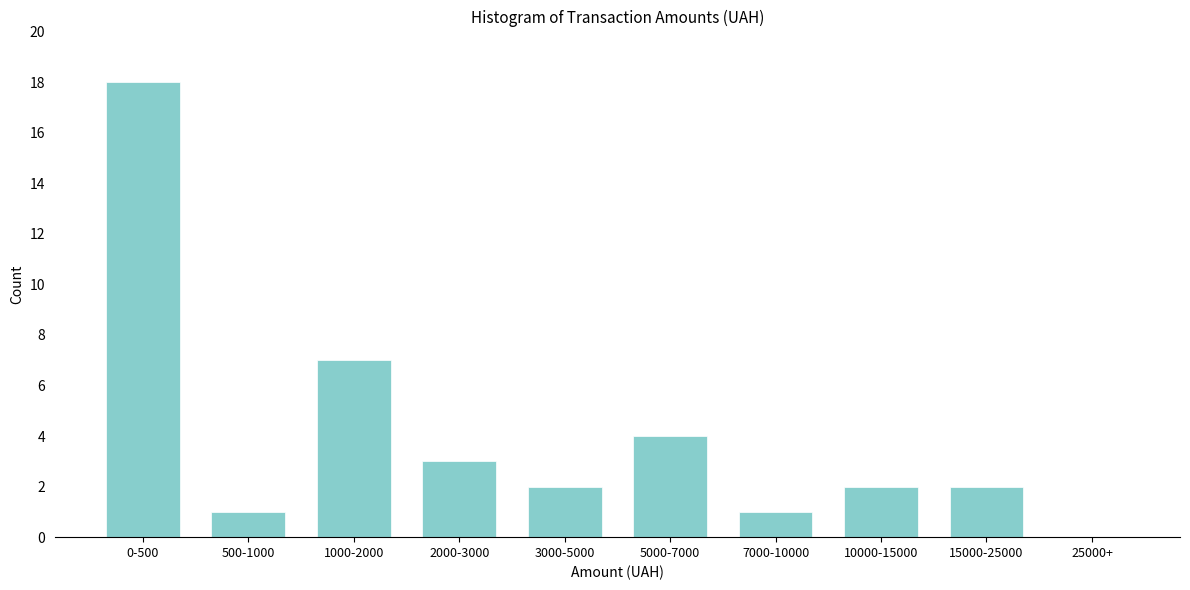

Reading left to right, transcribe all the data shown in this chart.

0-500=18	500-1000=1	1000-2000=7	2000-3000=3	3000-5000=2	5000-7000=4	7000-10000=1	10000-15000=2	15000-25000=2	25000+=0